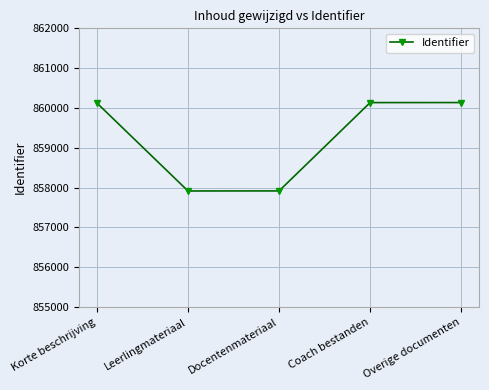

What is the difference between the maximum and minimum values?

2221